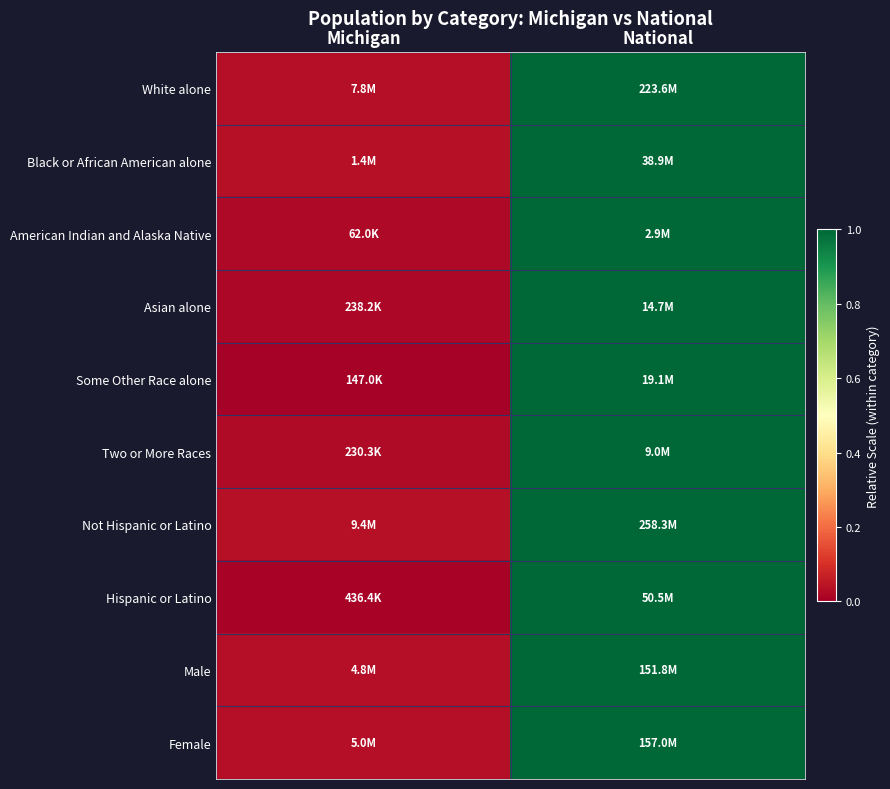

How many data points does each series have?

2